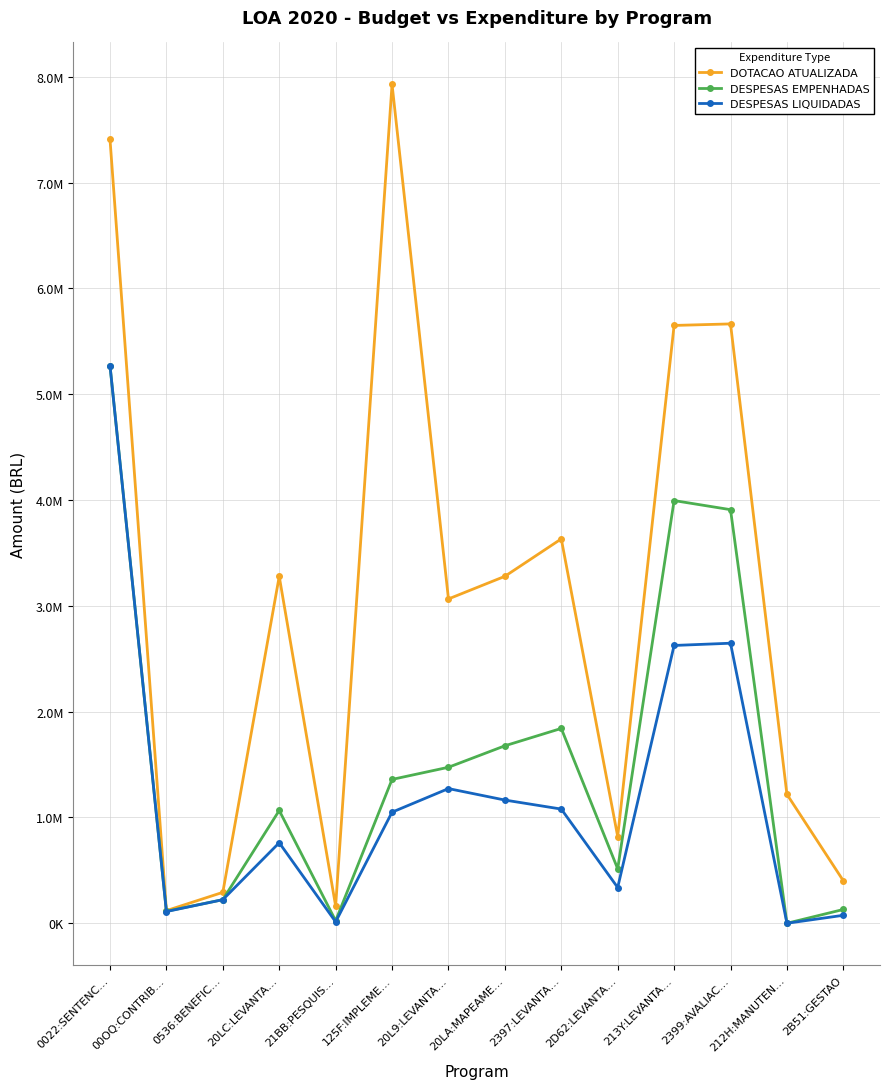

True or false: DOTACAO ATUALIZADA has more than 0 interior local peaks.

True